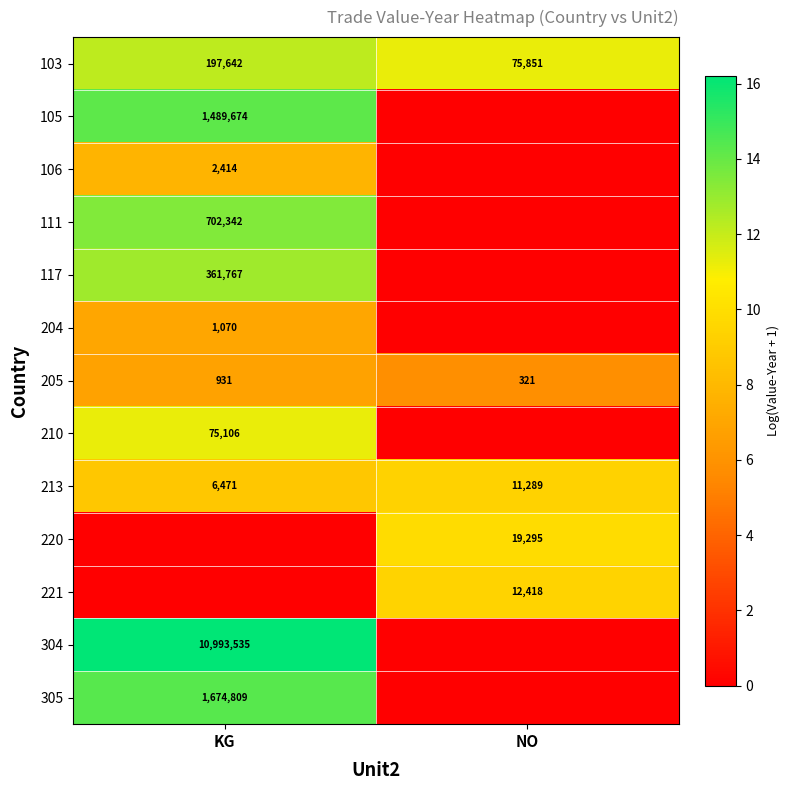

What is the highest value of the 213 series?

11289